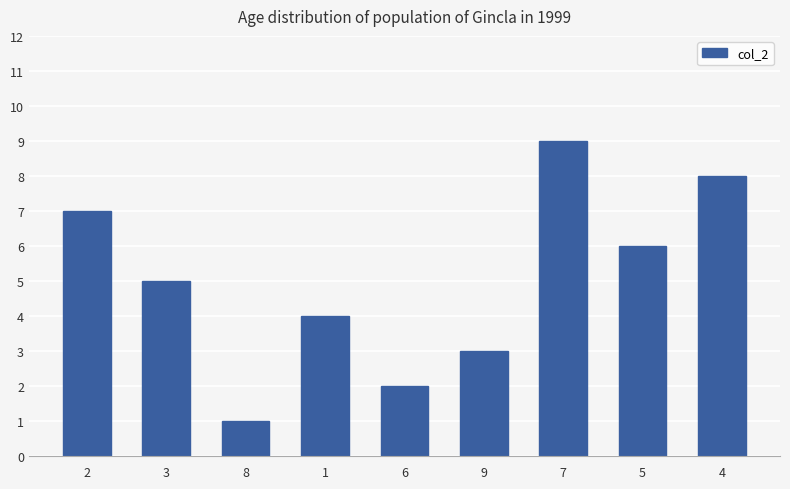

Read the value at 5.

6